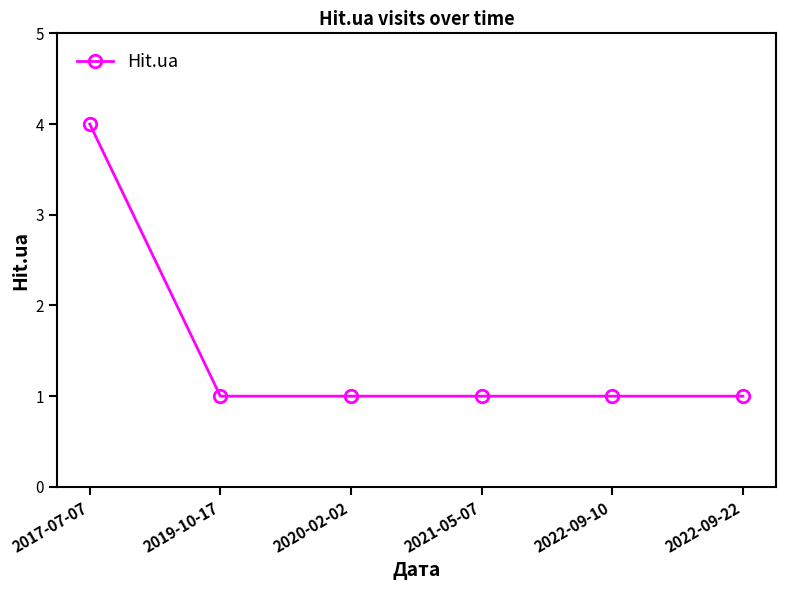

How many series are shown in this chart?

1